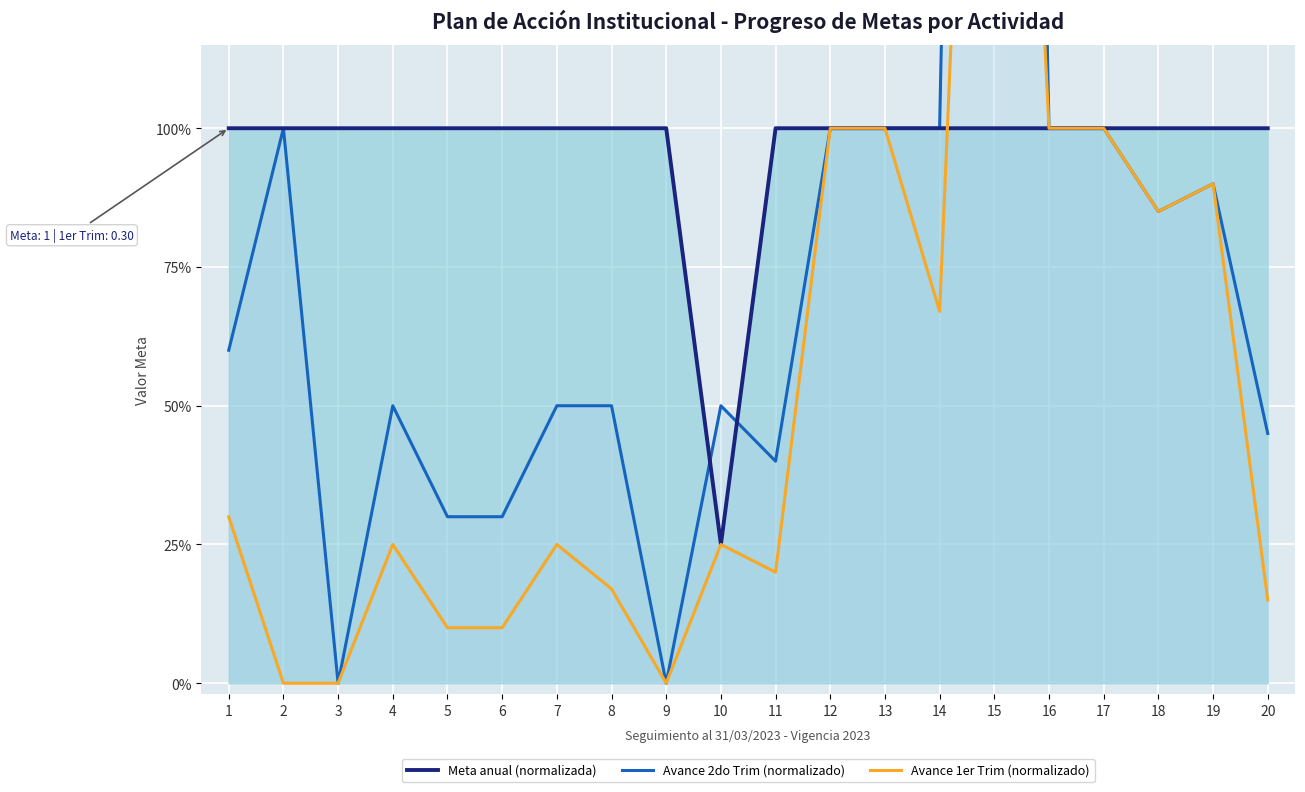

True or false: Avance 1er Trim (normalizado) and Meta anual (normalizada) intersect in this chart.

True